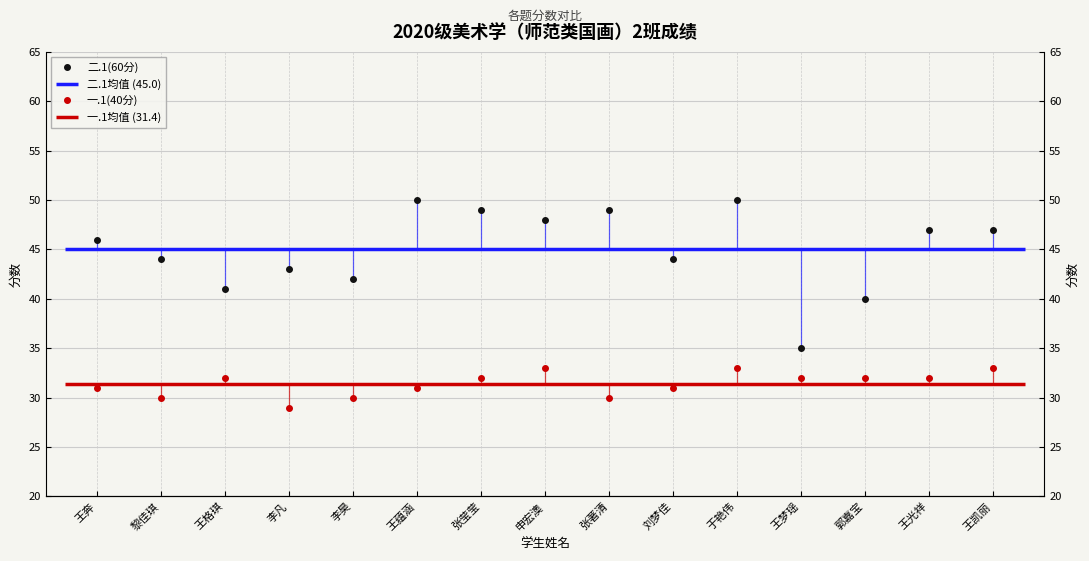

True or false: 二.1(60分) and 一.1(40分) cross at least once.

False